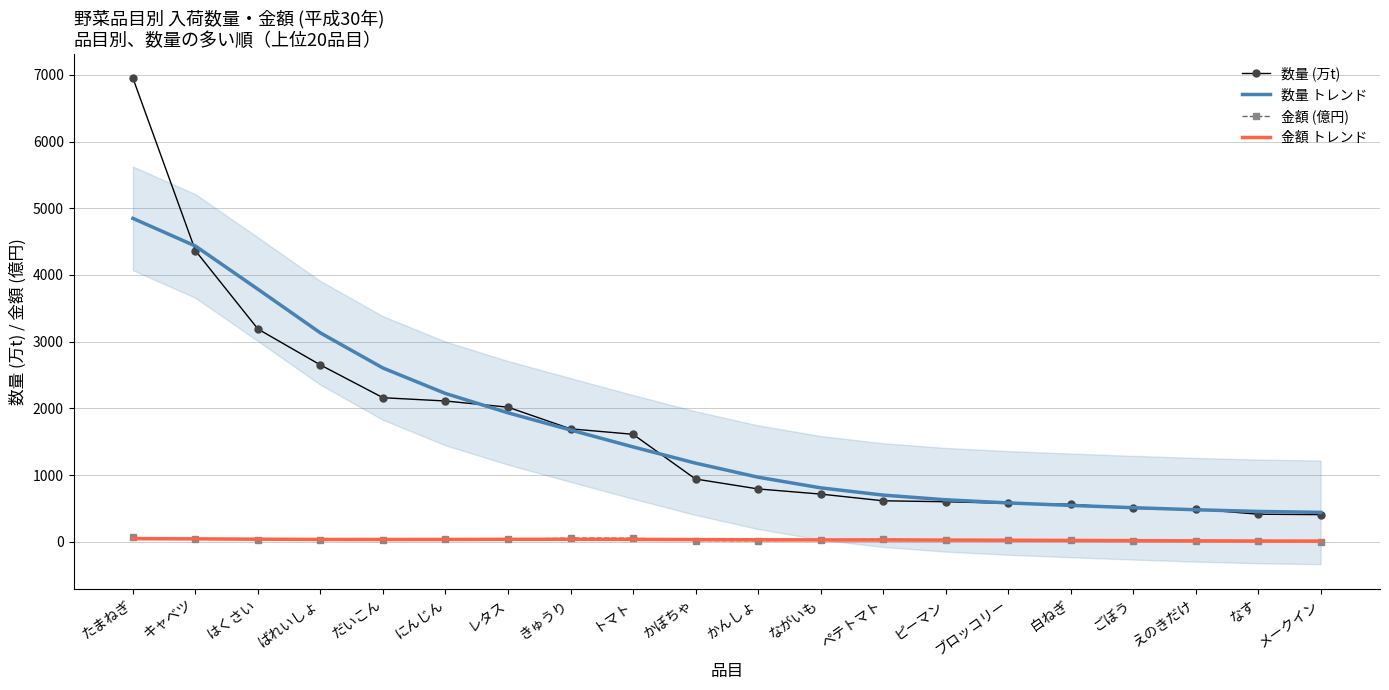

True or false: 金額 (億円) and 数量 トレンド intersect in this chart.

False